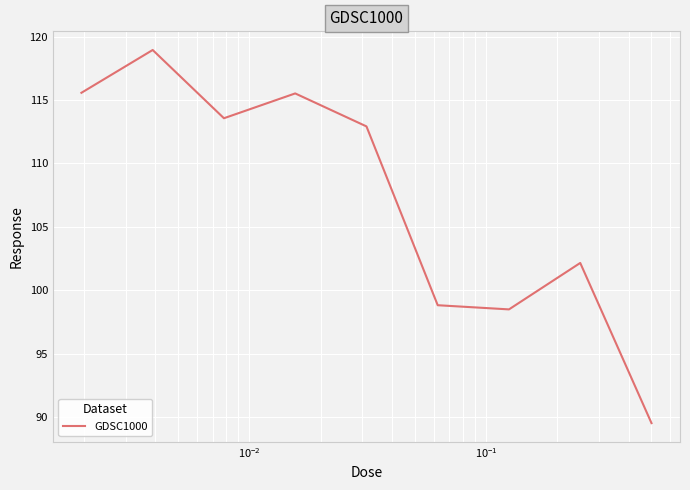

Does the chart have visible grid lines?

Yes